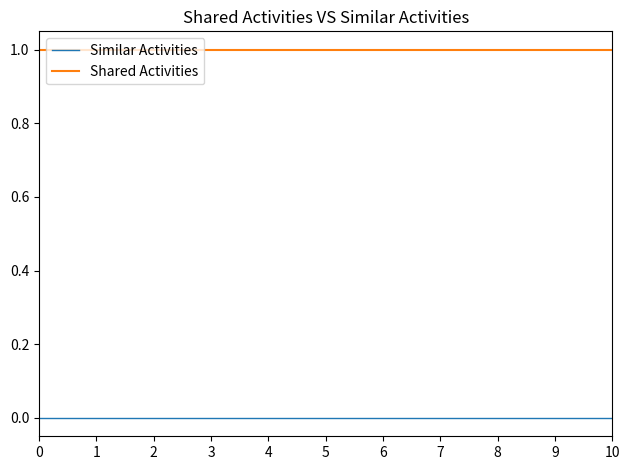

The Shared Activities series shows 0 at 2. True or false?

False